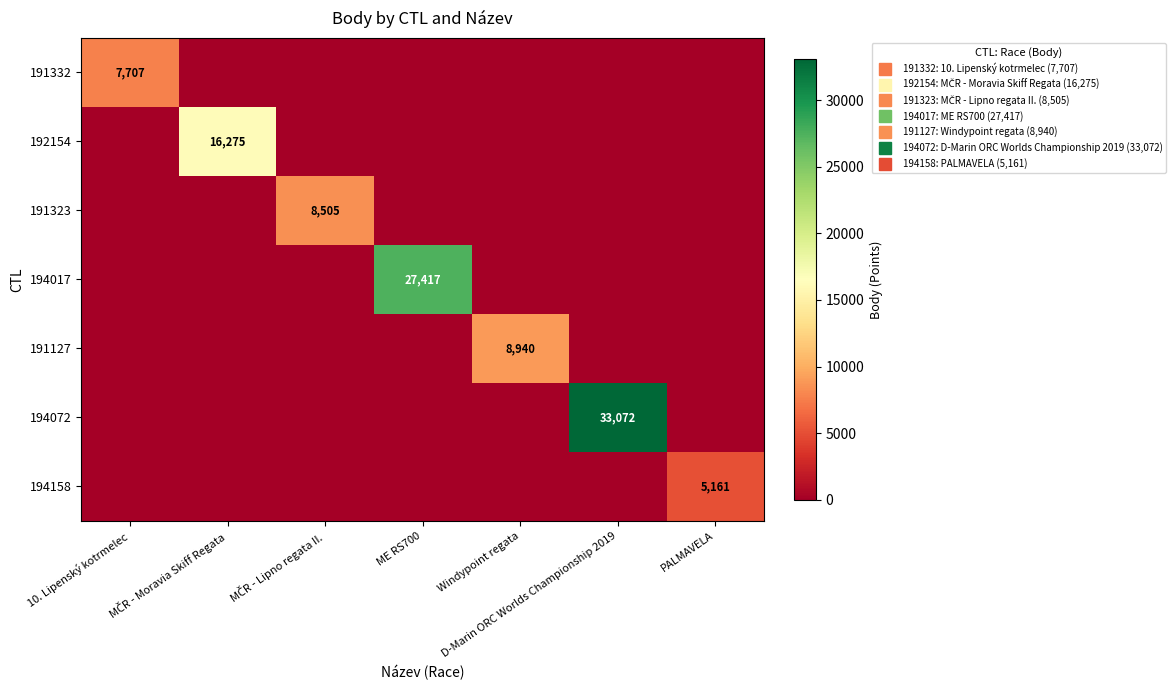

Count the number of data series in this chart.

7